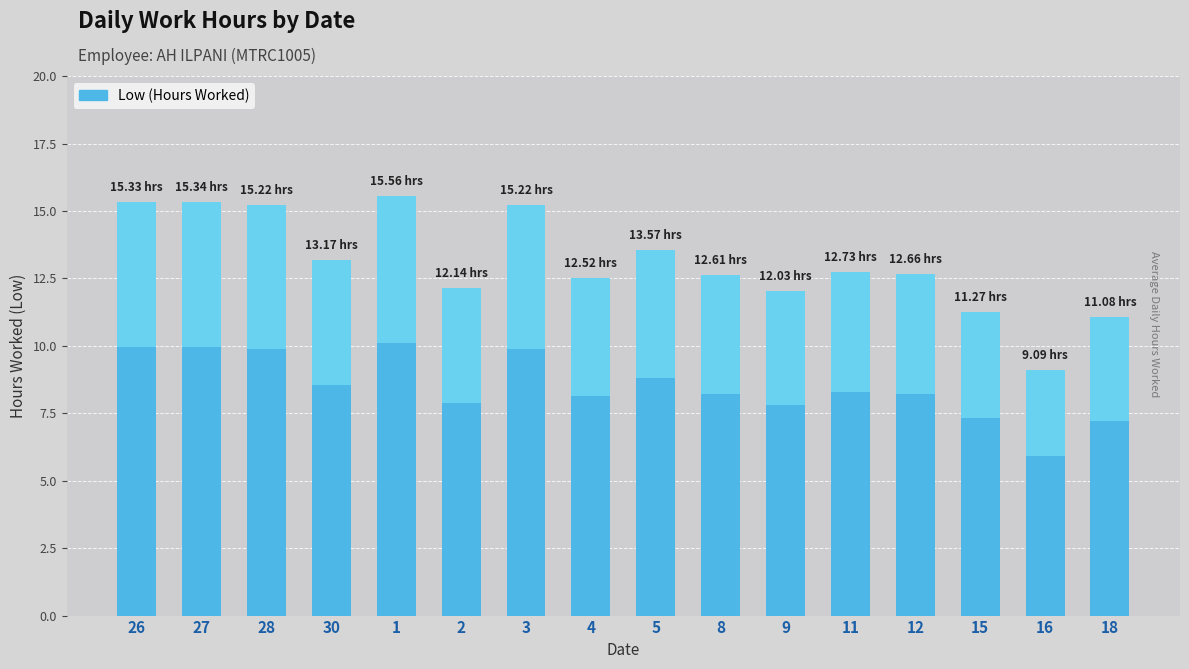

Rank the categories by value from lowest to highest.

16, 18, 15, 9, 2, 4, 8, 12, 11, 30, 5, 28, 3, 26, 27, 1